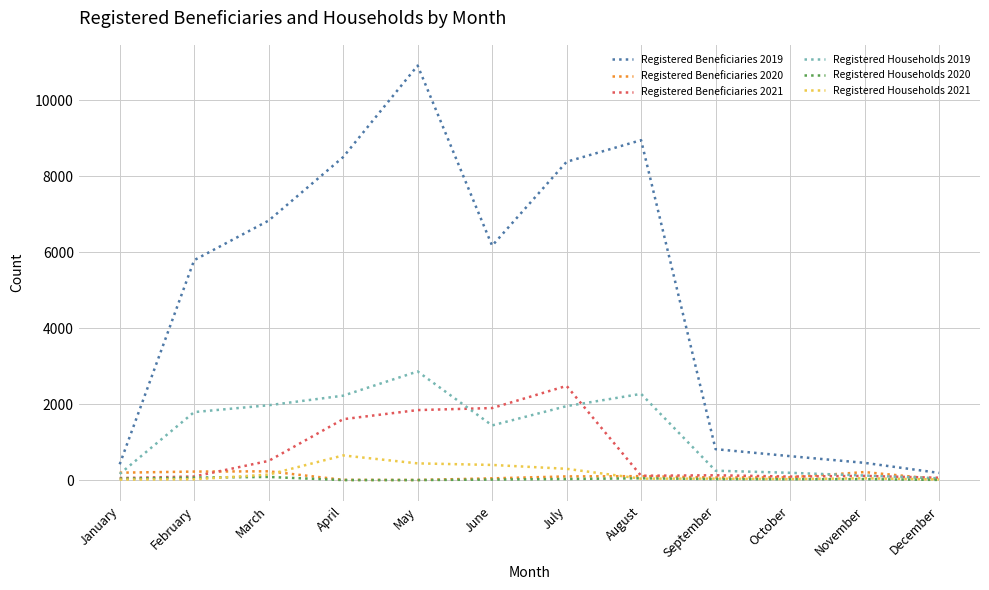

Which series has the largest total across all categories?

Registered Beneficiaries 2019